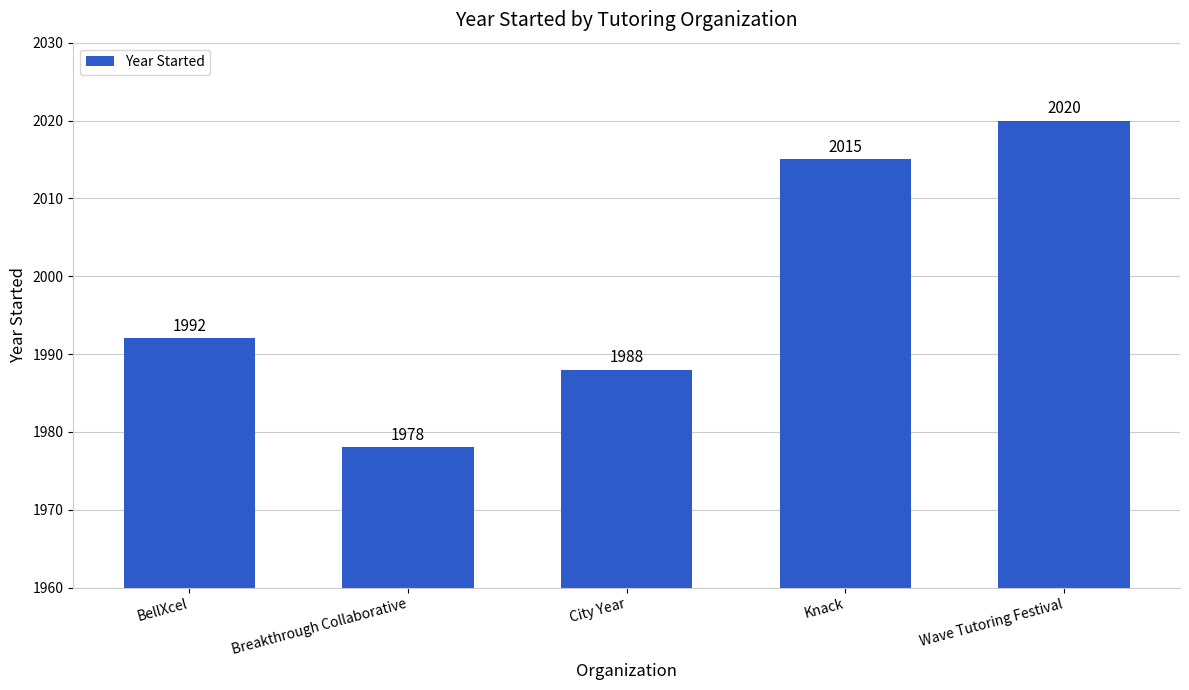

Reading right to left, transcribe all the data shown in this chart.

Wave Tutoring Festival=2020	Knack=2015	City Year=1988	Breakthrough Collaborative=1978	BellXcel=1992